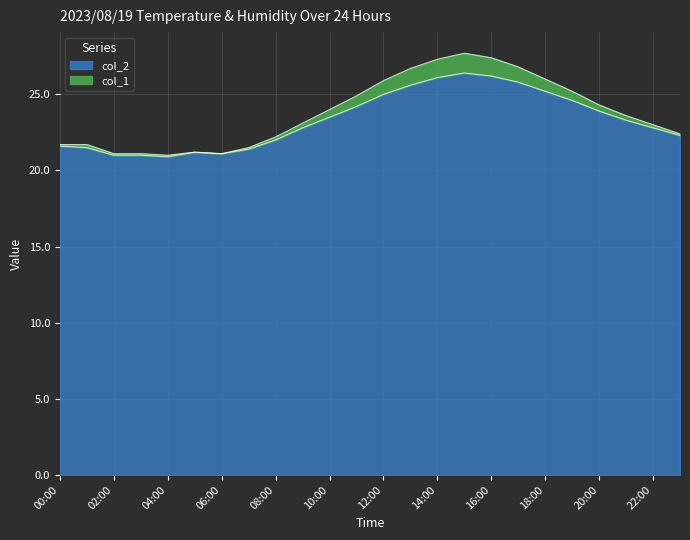

At which category does the chart reach its minimum across all series?

04:00